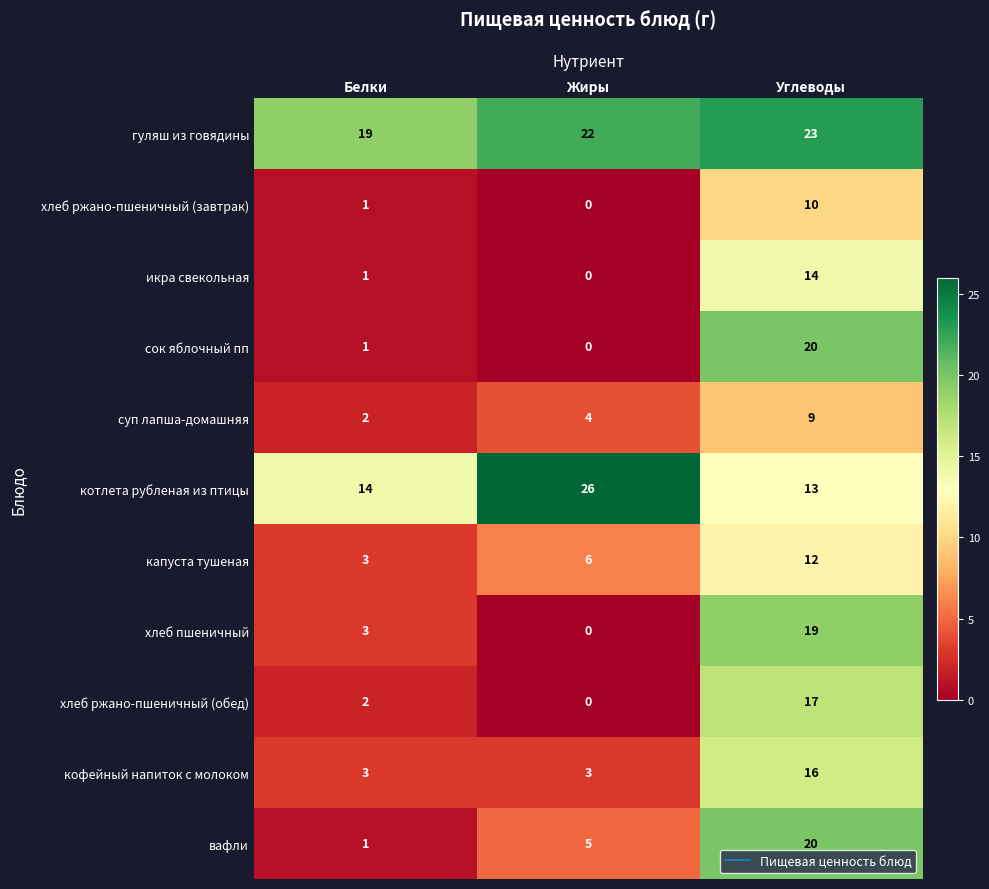

Is it true that хлеб пшеничный equals 0 at Жиры?

True